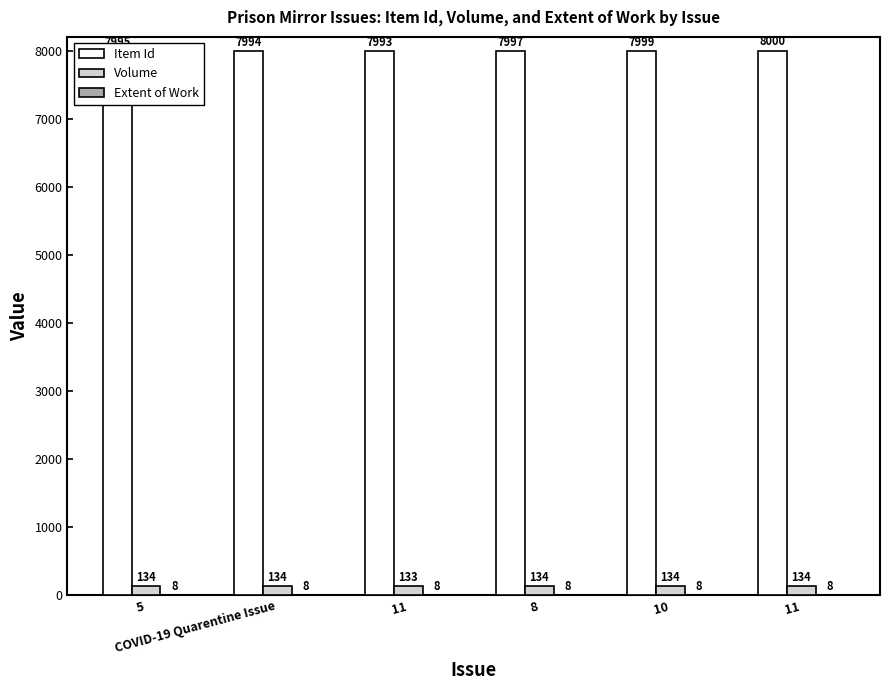

Does the chart contain stacked bars?

No